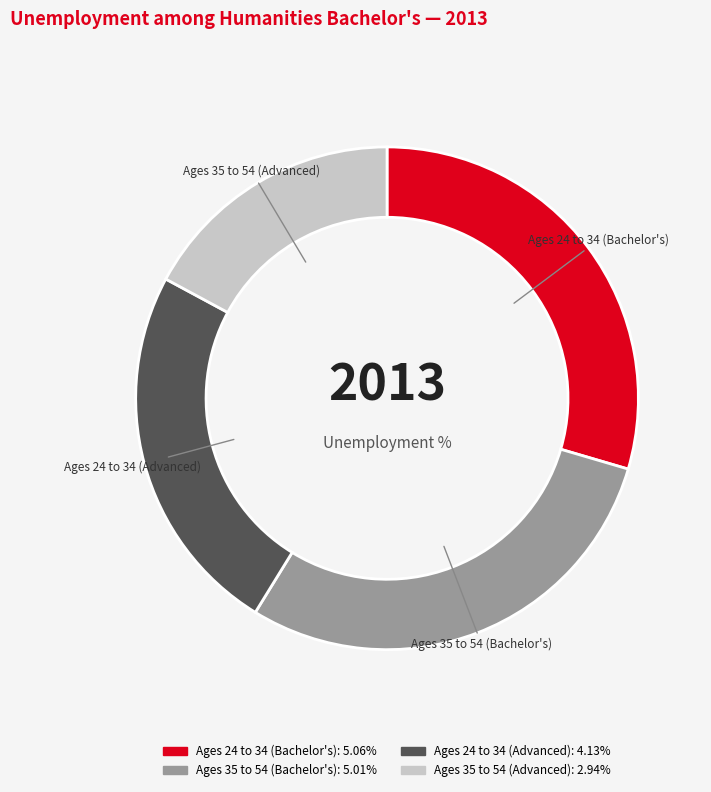

Combined, do Ages 24 to 34 (Bachelor's) and Ages 24 to 34 (Advanced) account for over 50%?

Yes